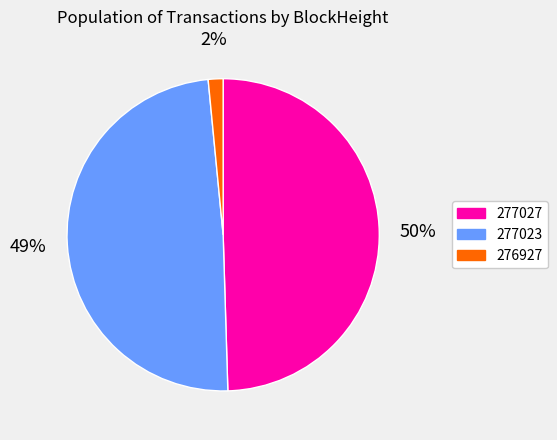

How many segments does this pie chart have?

3